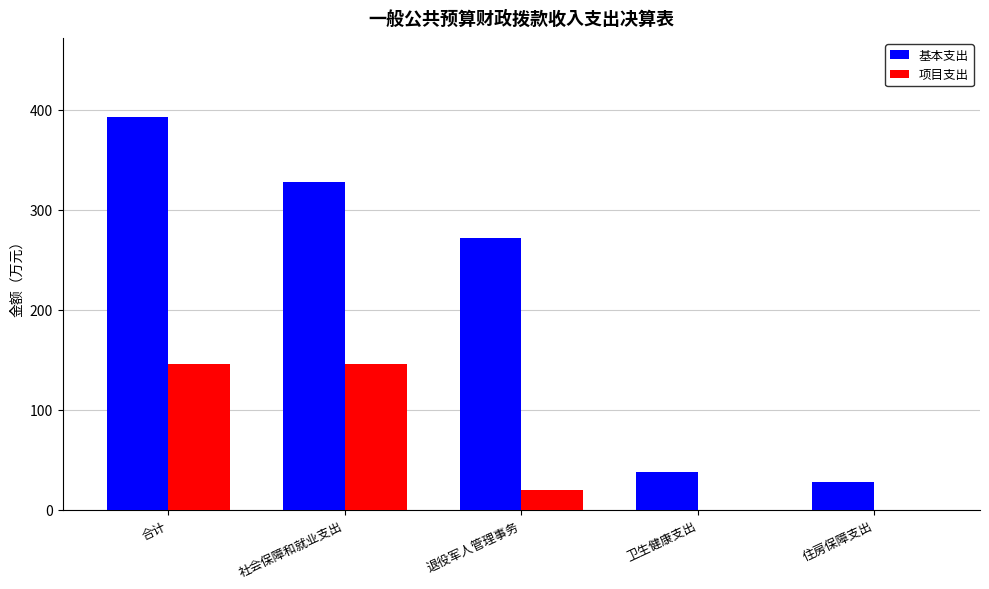

What is the difference between the 基本支出 values at 合计 and 退役军人管理事务?

121.2